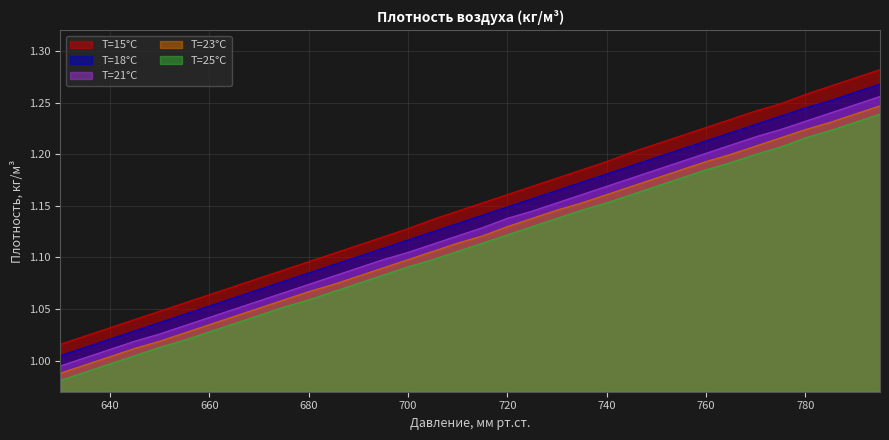

Reading right to left, what are all the values shown in this chart?

T=15°C: 795=1.3	790=1.3	785=1.3	780=1.3	775=1.2	770=1.2	765=1.2	760=1.2	755=1.2	750=1.2	745=1.2	740=1.2	735=1.2	730=1.2	725=1.2	720=1.2	715=1.2	710=1.1	705=1.1	700=1.1	695=1.1	690=1.1	685=1.1	680=1.1	675=1.1	670=1.1	665=1.1	660=1.1	655=1.1	650=1.0	645=1.0	640=1.0	635=1.0	630=1.0
T=18°C: 795=1.3	790=1.3	785=1.3	780=1.2	775=1.2	770=1.2	765=1.2	760=1.2	755=1.2	750=1.2	745=1.2	740=1.2	735=1.2	730=1.2	725=1.2	720=1.1	715=1.1	710=1.1	705=1.1	700=1.1	695=1.1	690=1.1	685=1.1	680=1.1	675=1.1	670=1.1	665=1.1	660=1.1	655=1.0	650=1.0	645=1.0	640=1.0	635=1.0	630=1.0
T=21°C: 795=1.3	790=1.2	785=1.2	780=1.2	775=1.2	770=1.2	765=1.2	760=1.2	755=1.2	750=1.2	745=1.2	740=1.2	735=1.2	730=1.2	725=1.1	720=1.1	715=1.1	710=1.1	705=1.1	700=1.1	695=1.1	690=1.1	685=1.1	680=1.1	675=1.1	670=1.1	665=1.1	660=1.0	655=1.0	650=1.0	645=1.0	640=1.0	635=1.0	630=1.0
T=23°C: 795=1.2	790=1.2	785=1.2	780=1.2	775=1.2	770=1.2	765=1.2	760=1.2	755=1.2	750=1.2	745=1.2	740=1.2	735=1.2	730=1.1	725=1.1	720=1.1	715=1.1	710=1.1	705=1.1	700=1.1	695=1.1	690=1.1	685=1.1	680=1.1	675=1.1	670=1.1	665=1.0	660=1.0	655=1.0	650=1.0	645=1.0	640=1.0	635=1.0	630=1.0
T=25°C: 795=1.2	790=1.2	785=1.2	780=1.2	775=1.2	770=1.2	765=1.2	760=1.2	755=1.2	750=1.2	745=1.2	740=1.2	735=1.1	730=1.1	725=1.1	720=1.1	715=1.1	710=1.1	705=1.1	700=1.1	695=1.1	690=1.1	685=1.1	680=1.1	675=1.1	670=1.0	665=1.0	660=1.0	655=1.0	650=1.0	645=1.0	640=1.0	635=1.0	630=1.0